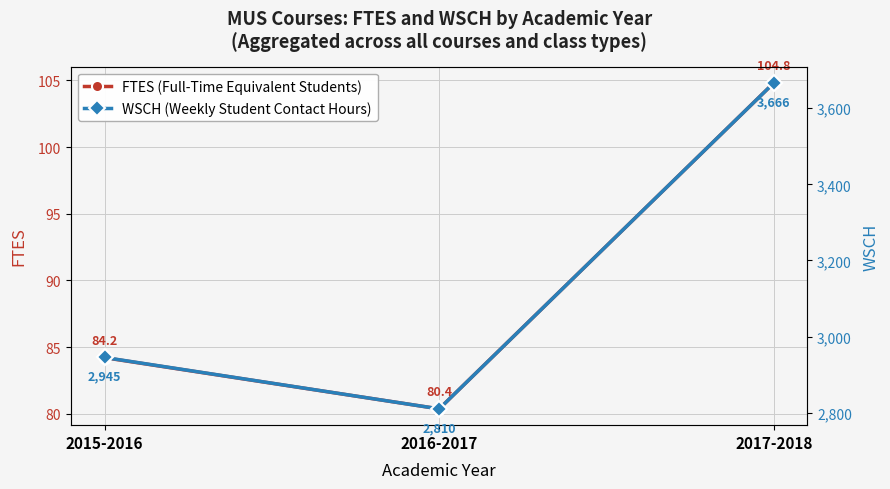

Reading left to right, list all the values displayed in this chart.

FTES (Full-Time Equivalent Students): 84.2	80.4	104.8
WSCH (Weekly Student Contact Hours): 2945.2	2810.2	3666.4